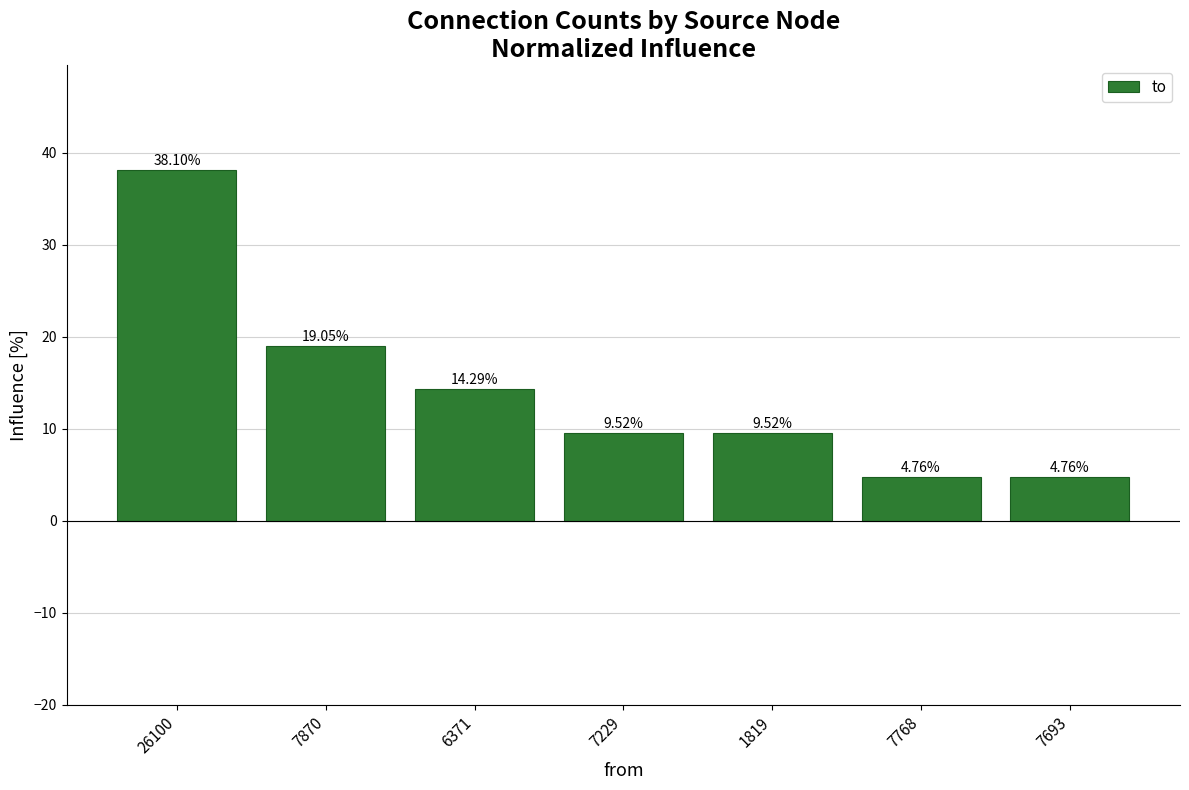

What is the ratio of the value at 7768 to the value at 1819?

0.5